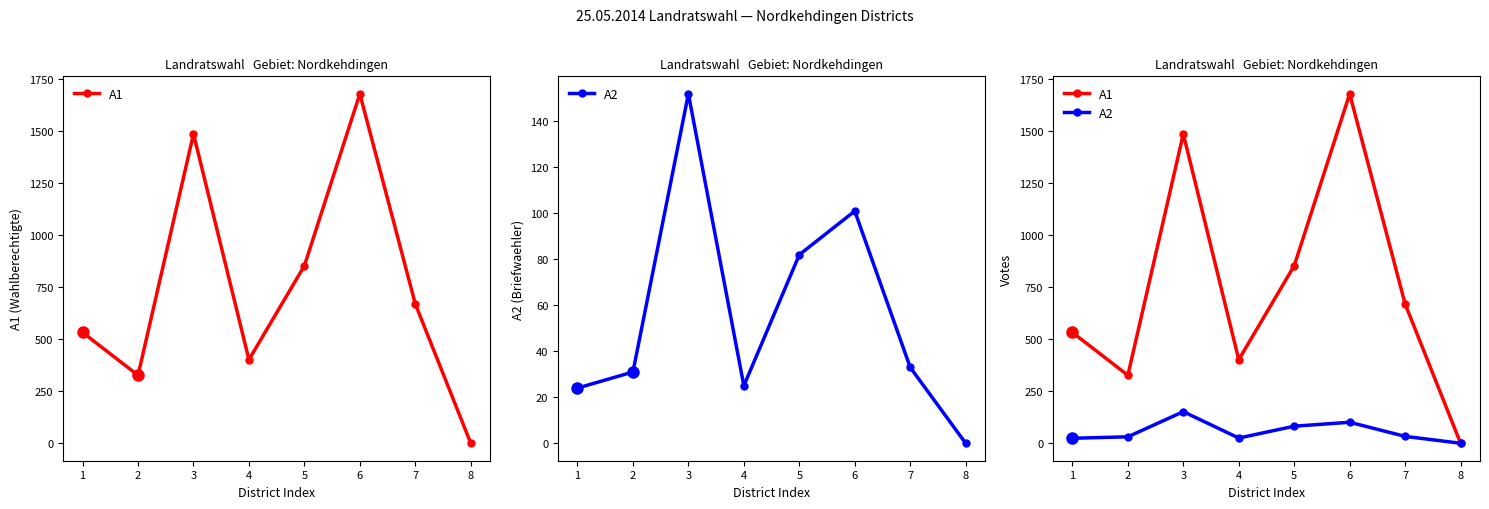

The A2 series shows 38 at 1. True or false?

False